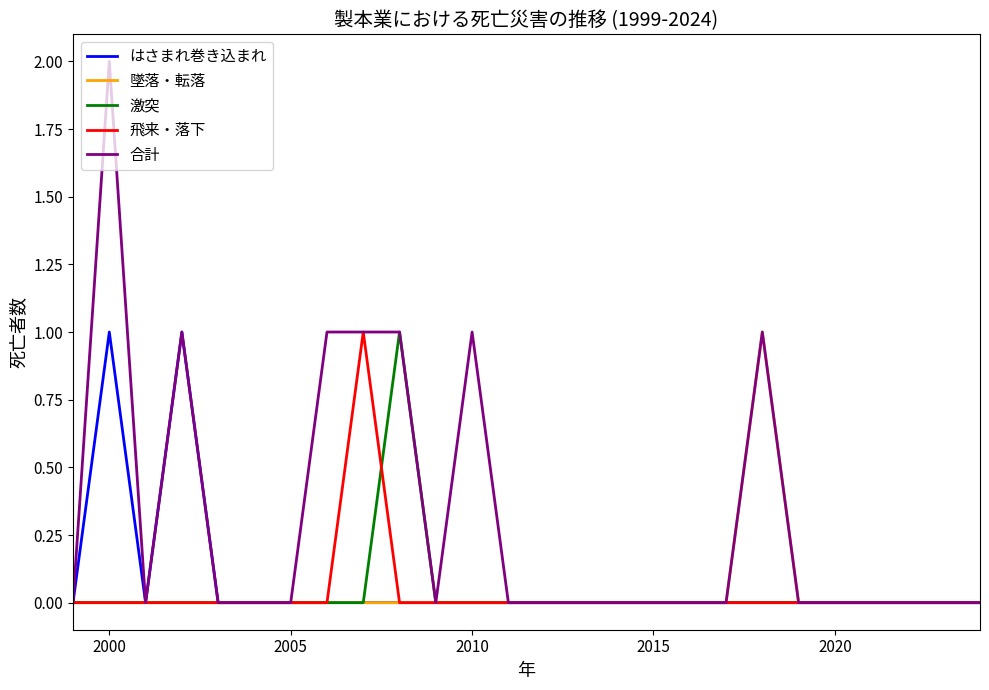

Which series has the largest range (max minus min)?

合計